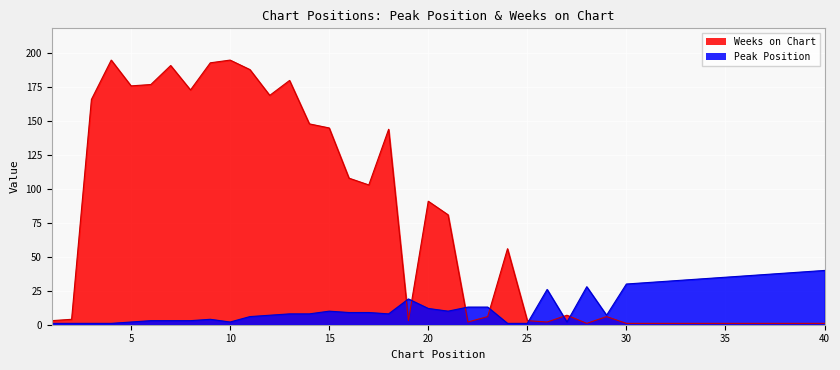

Which series has the largest range (max minus min)?

Weeks on Chart